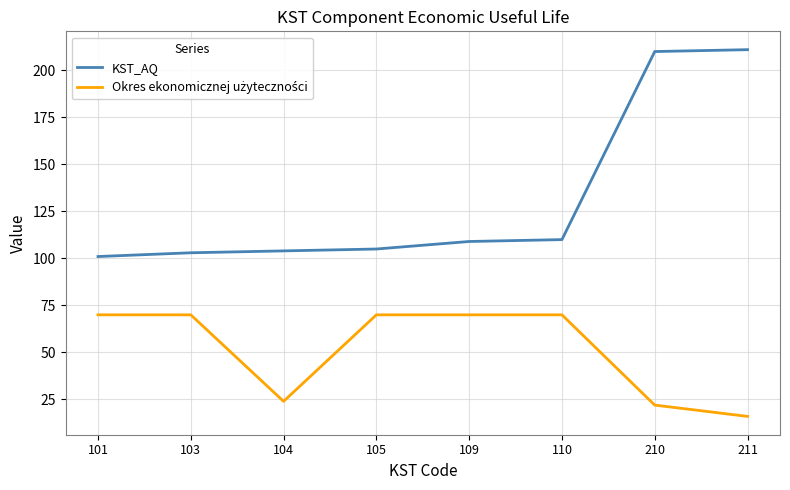

At which category does the chart reach its minimum across all series?

211